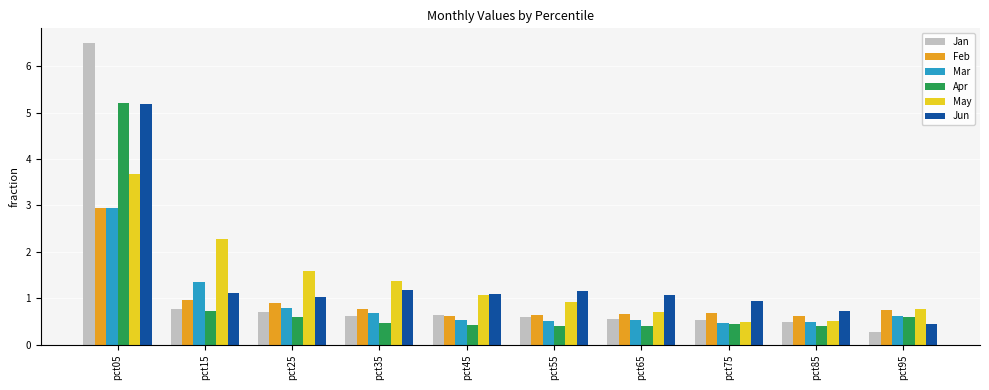

At which category is the sum across all series the highest?

pct05